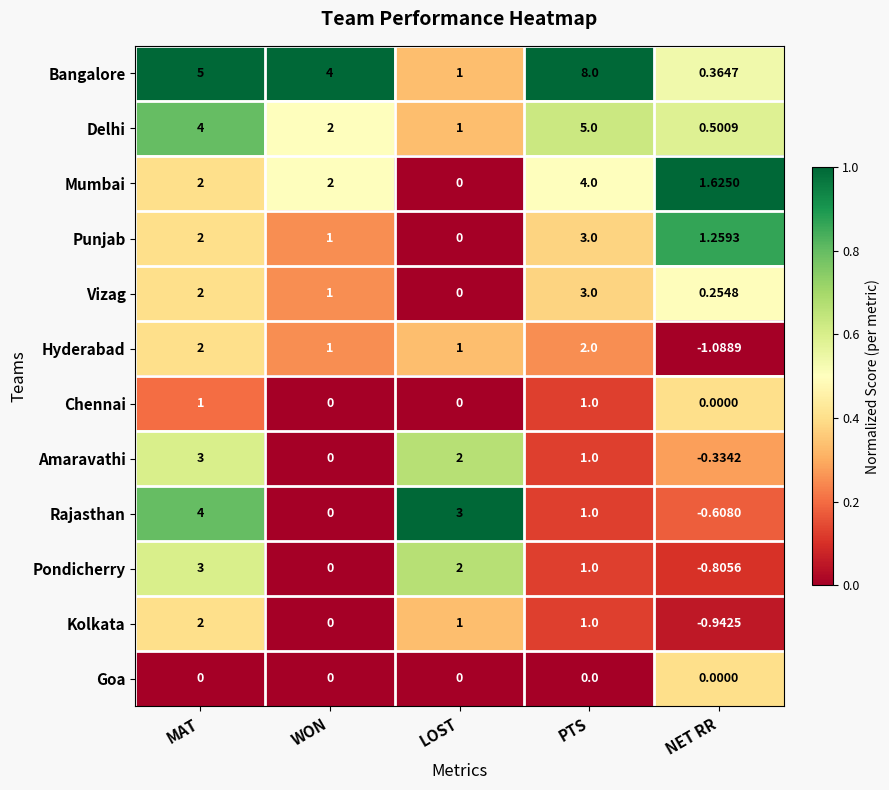

Which category has the highest value across all series?

PTS